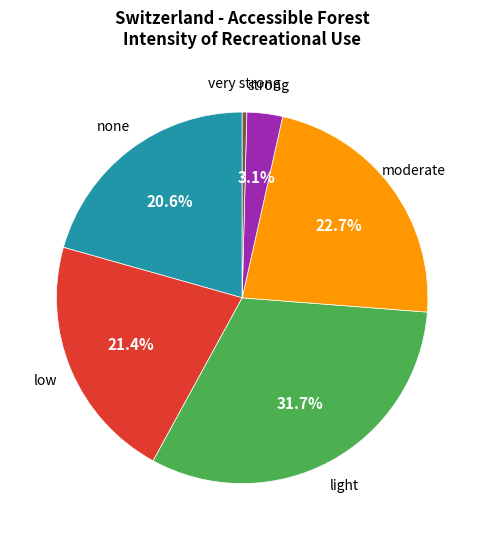

Is there a majority slice in this chart?

No